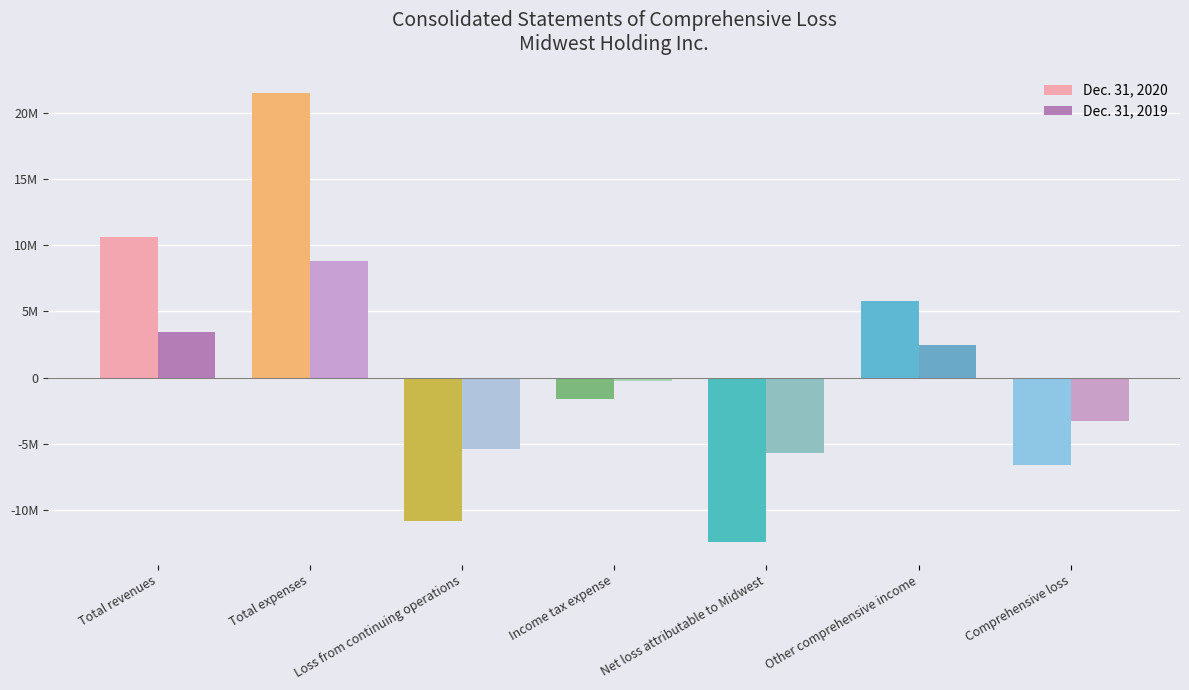

Which has a higher value, Comprehensive loss or Total expenses?

Total expenses